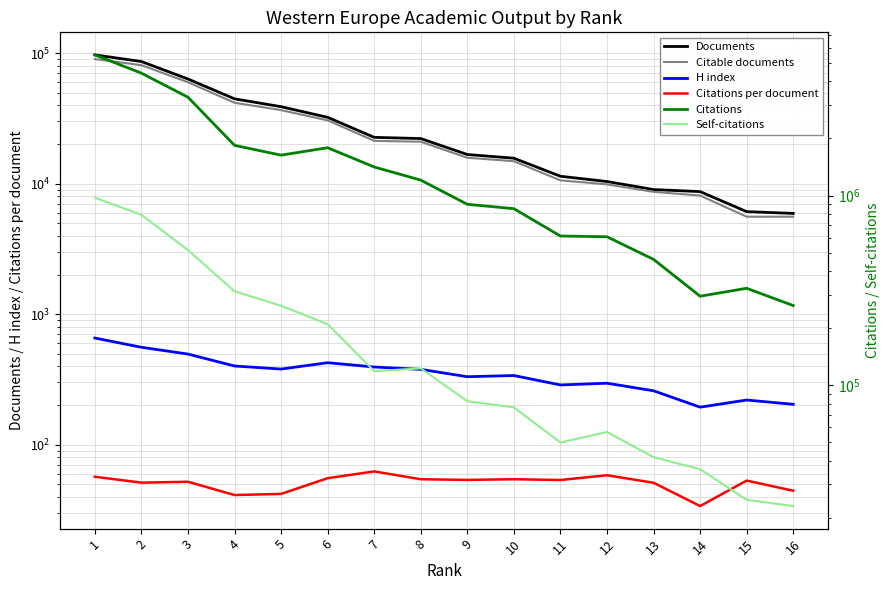

Where is the first local minimum for Citable documents?

15